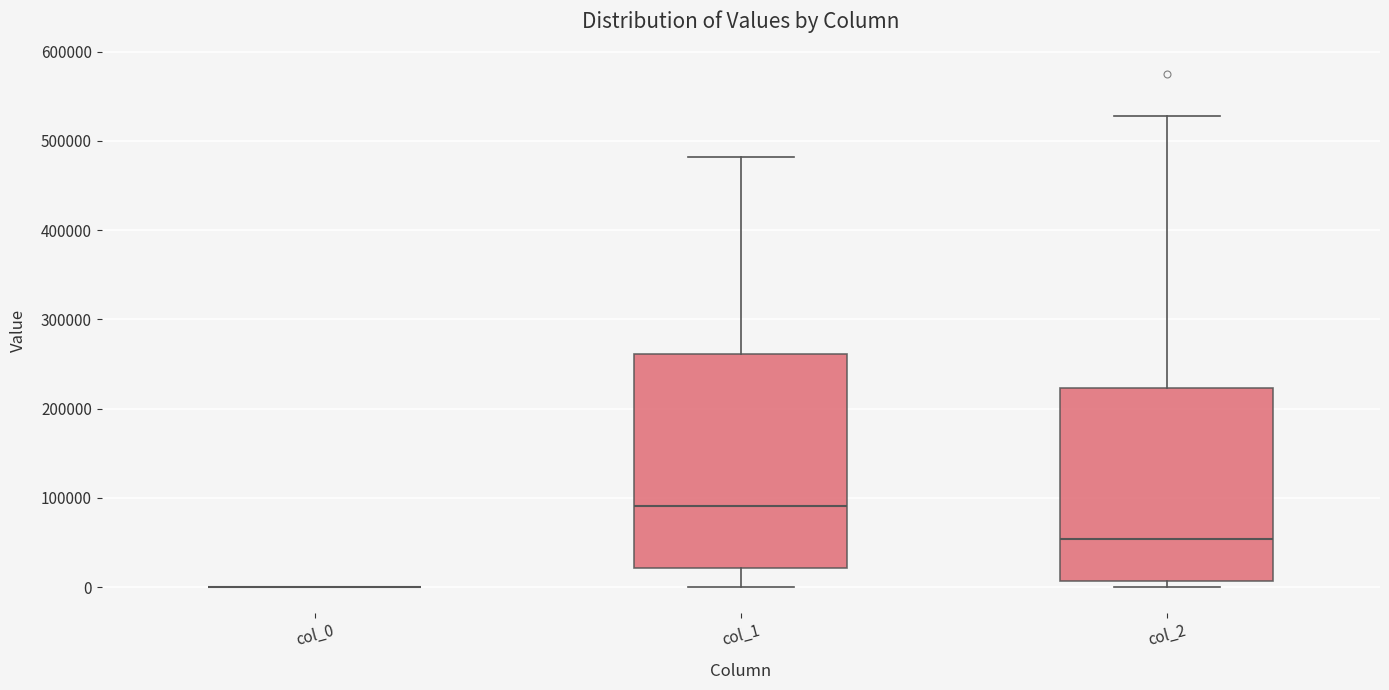

Which box is the tallest, from its lower edge to its upper edge?

col_1